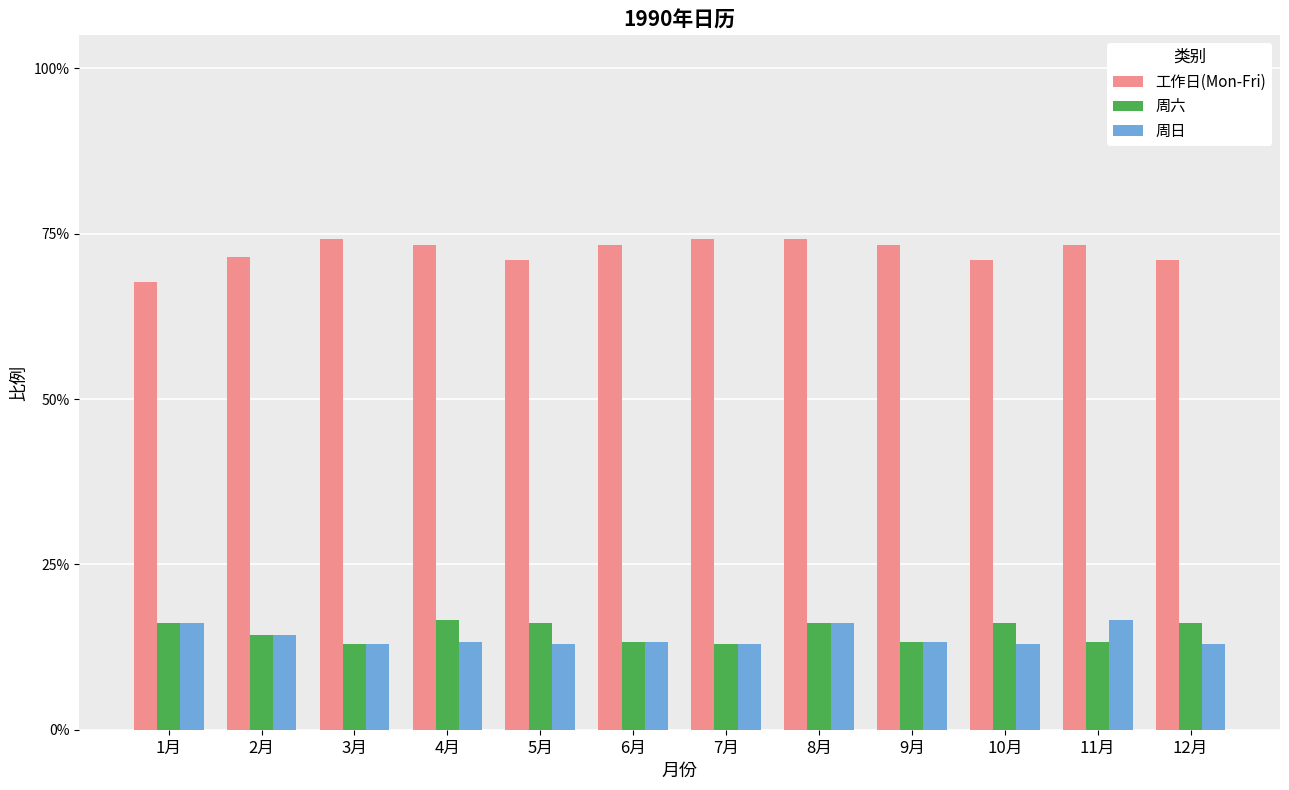

Are the bars horizontal?

No